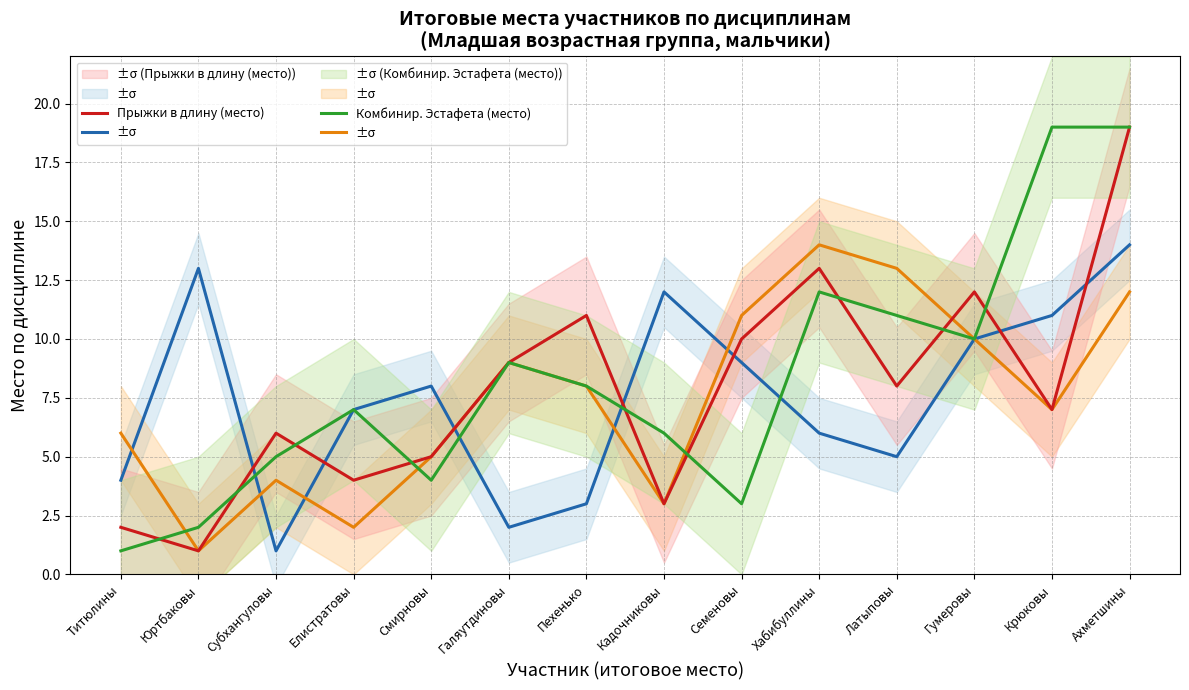

What position from the left is Елистратовы?

4